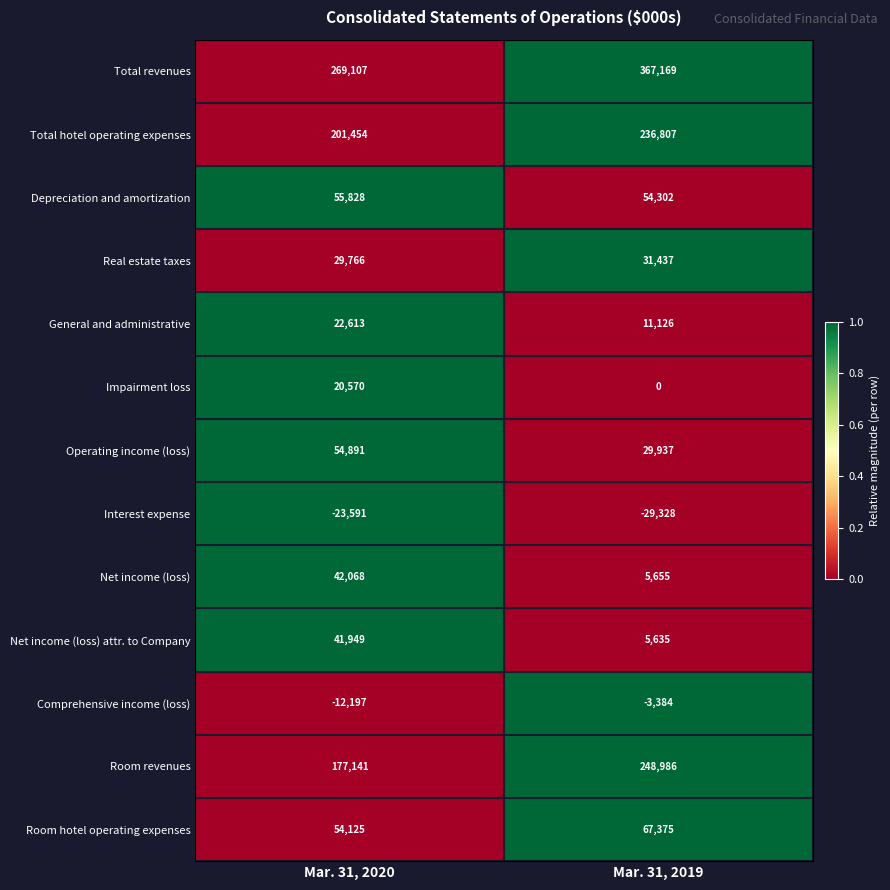

How many data points in Total revenues are less than 367169?

1